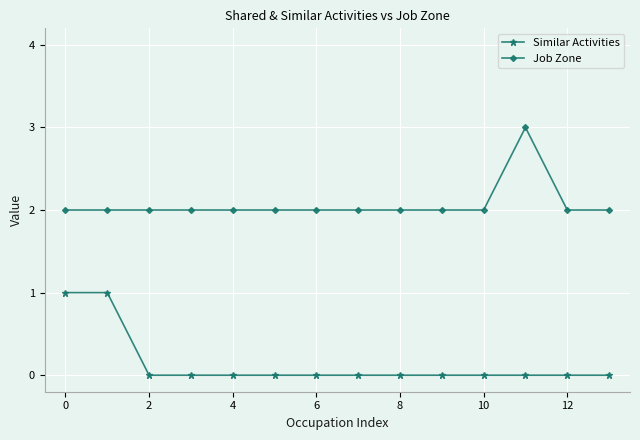

True or false: Job Zone and Similar Activities intersect in this chart.

False